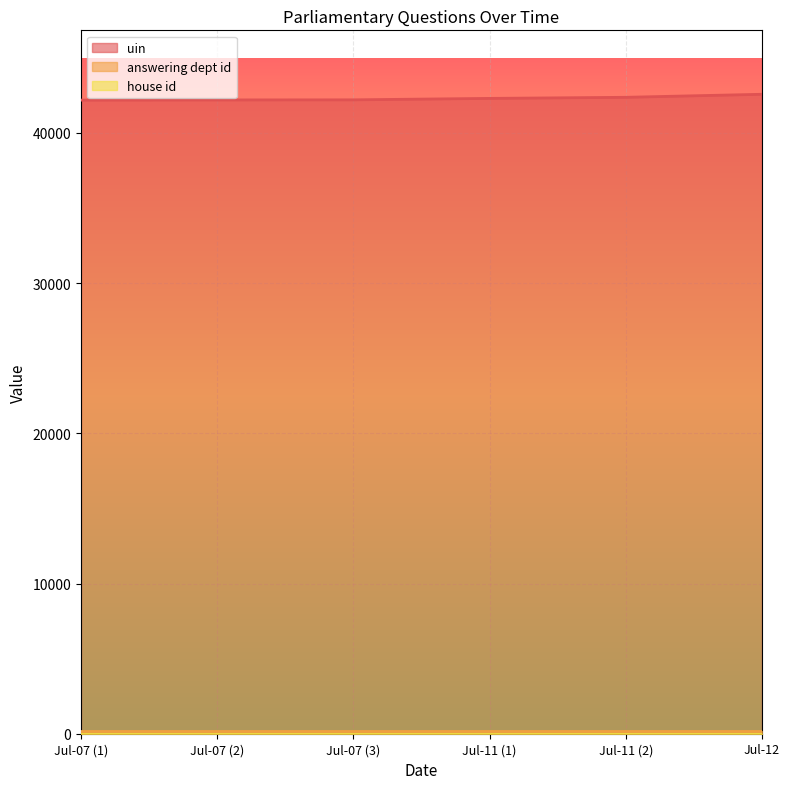

Which series has the largest total across all categories?

uin